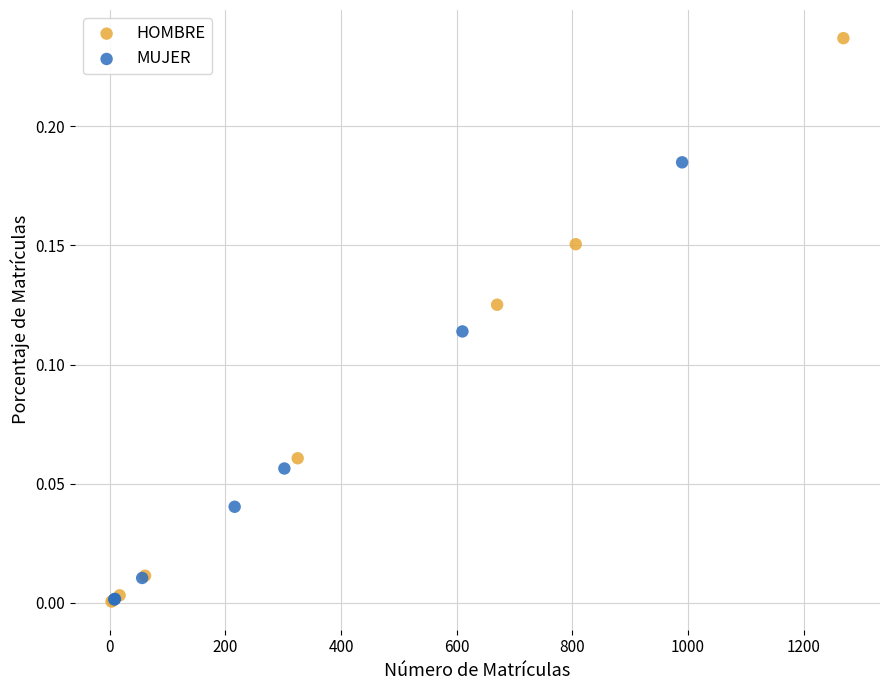

Which series has the largest Y range (max minus min)?

HOMBRE